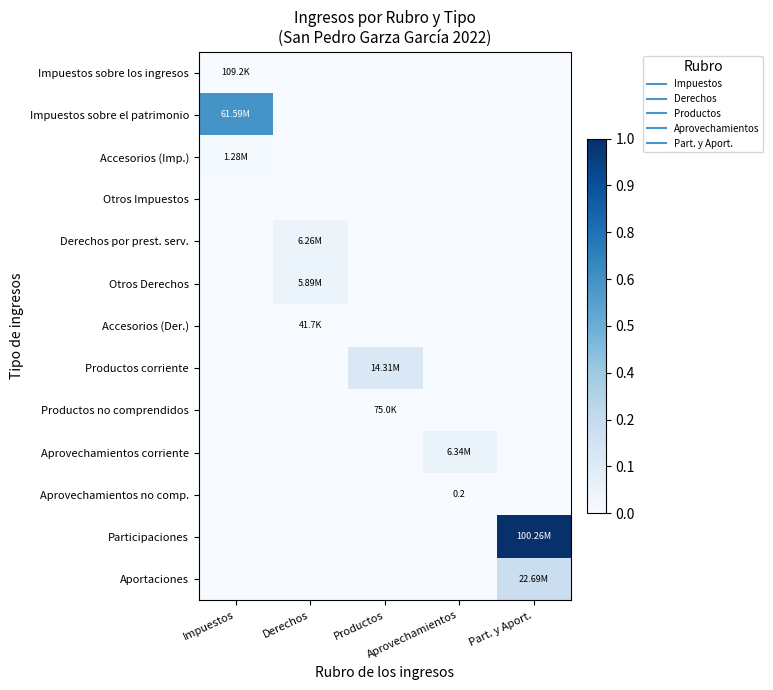

Which label corresponds to the smallest value in the chart?

Derechos